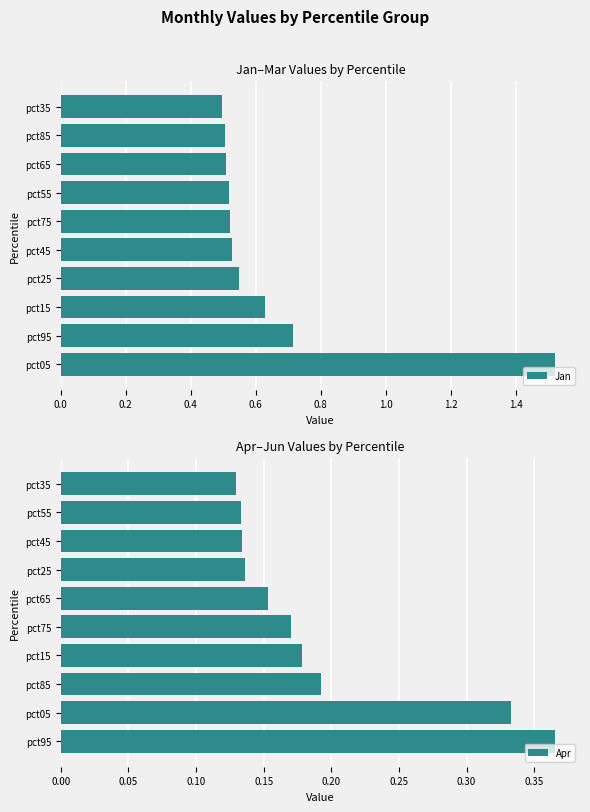

How many Jan values are between 0 and 1?

9